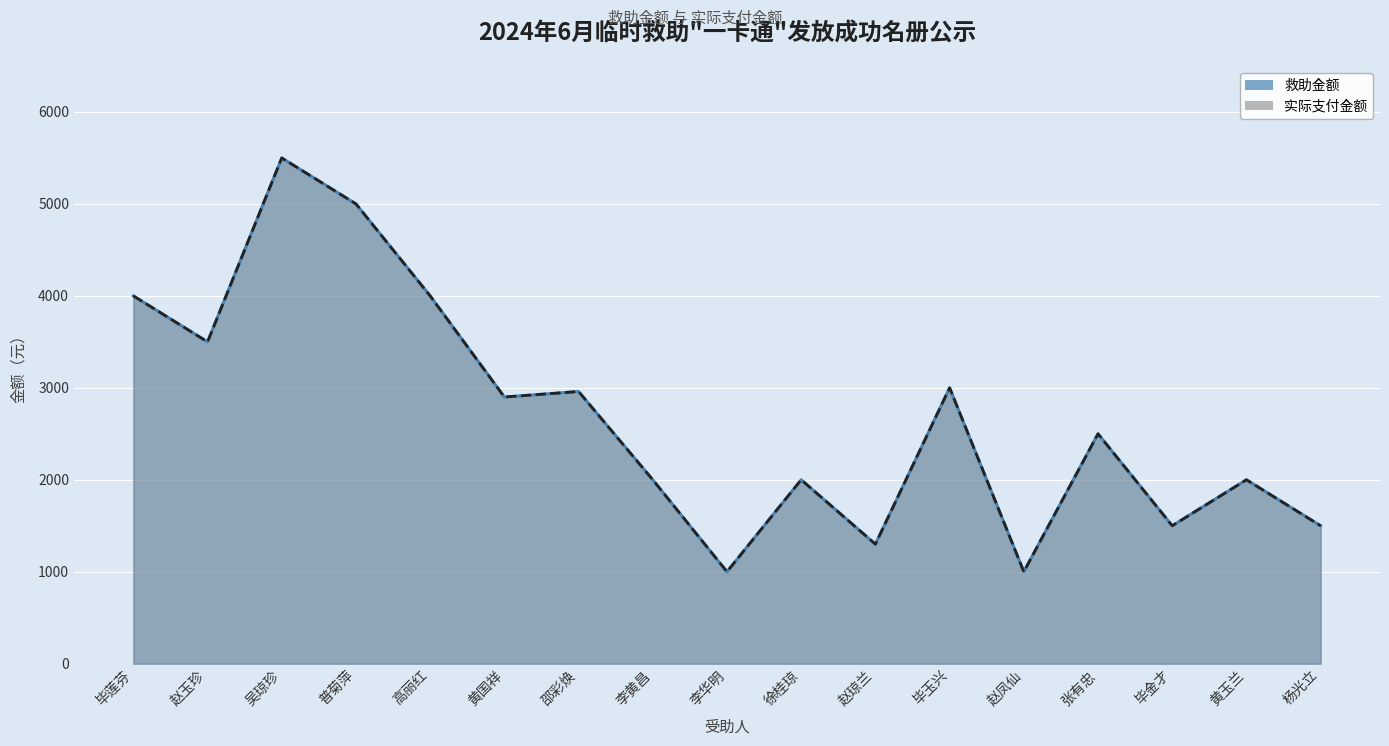

What are all the series names shown in the legend?

救助金额, 实际支付金额